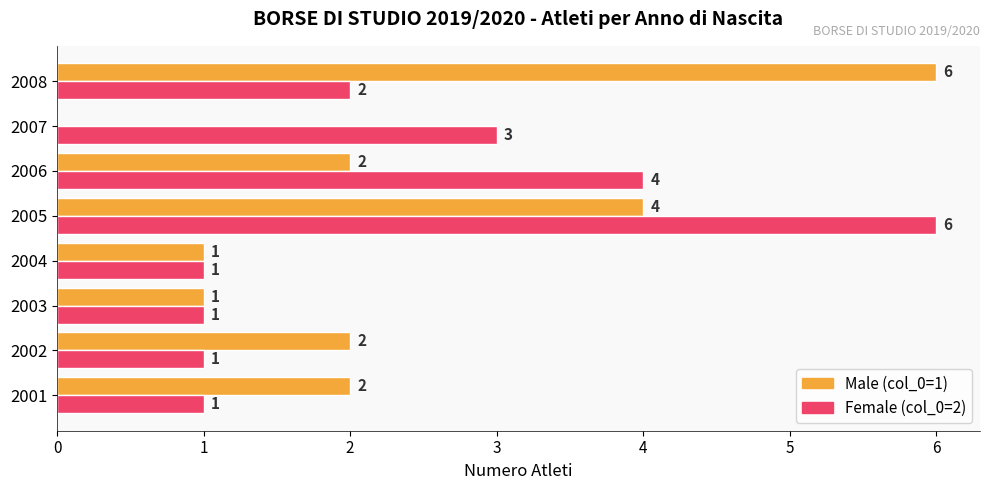

The Male (col_0=1) series shows 0 at 2007. True or false?

True